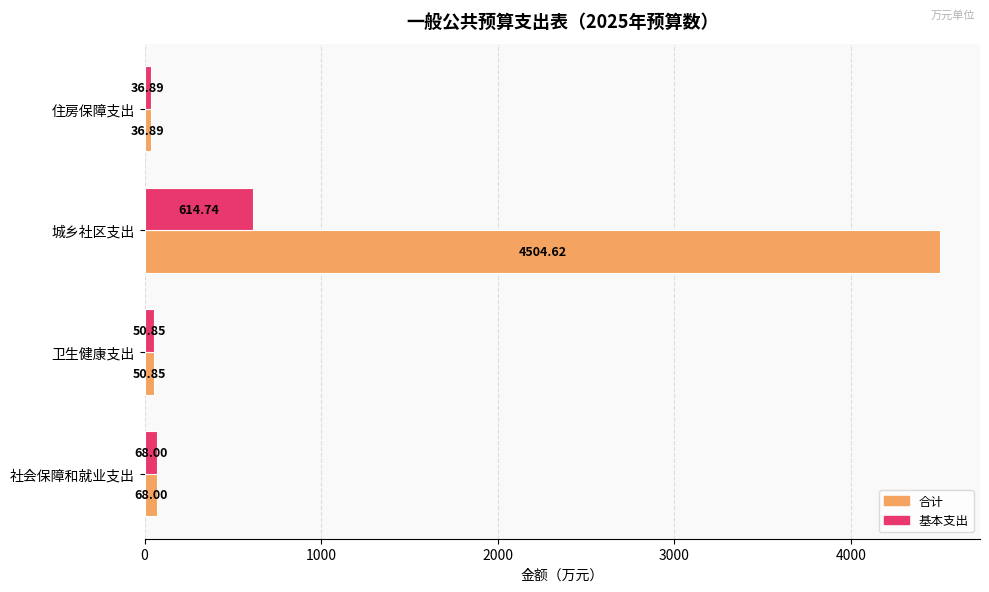

Which series has the largest total across all categories?

合计